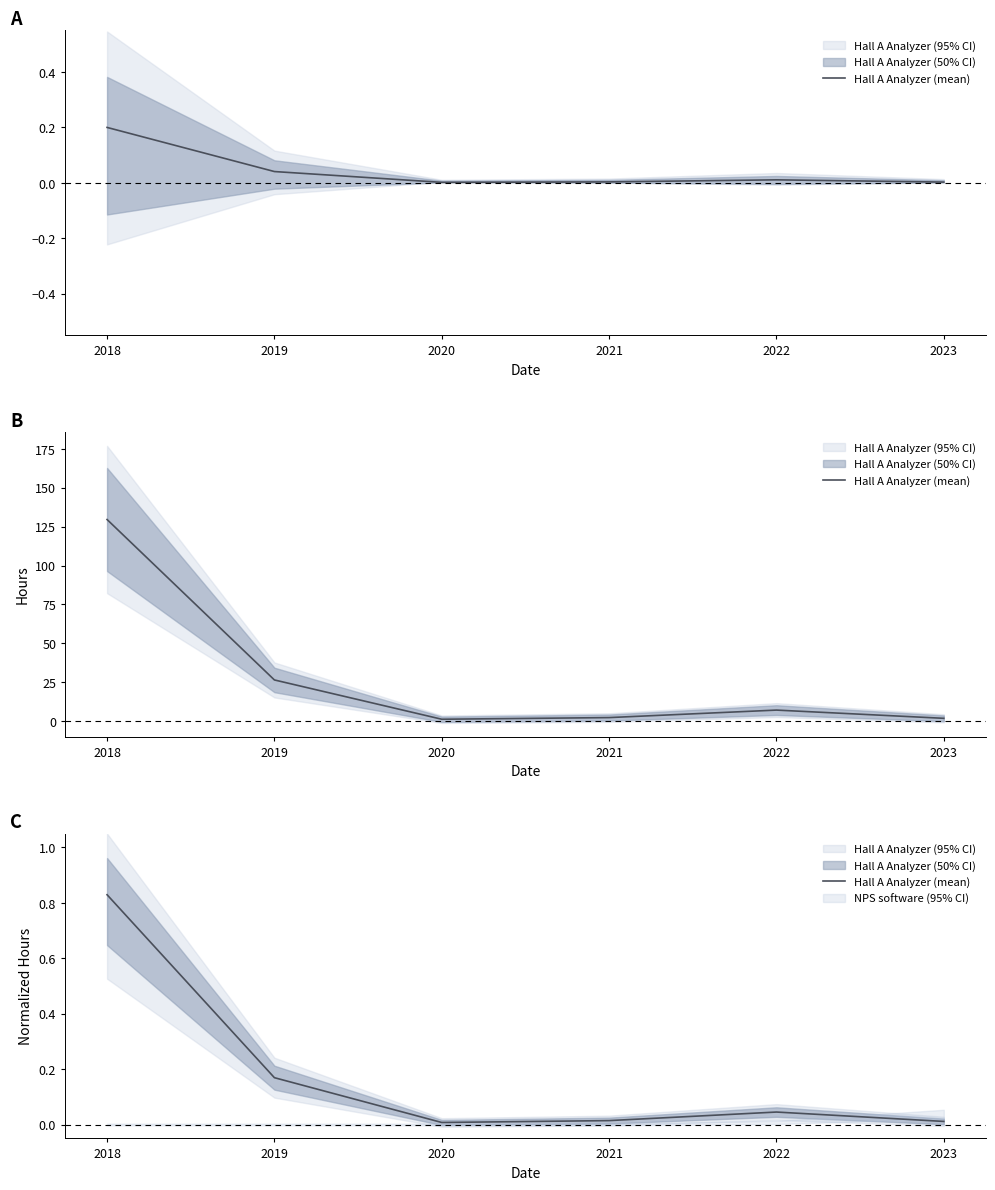

List the labels in order of value, smallest first.

2020, 2023, 2021, 2022, 2019, 2018